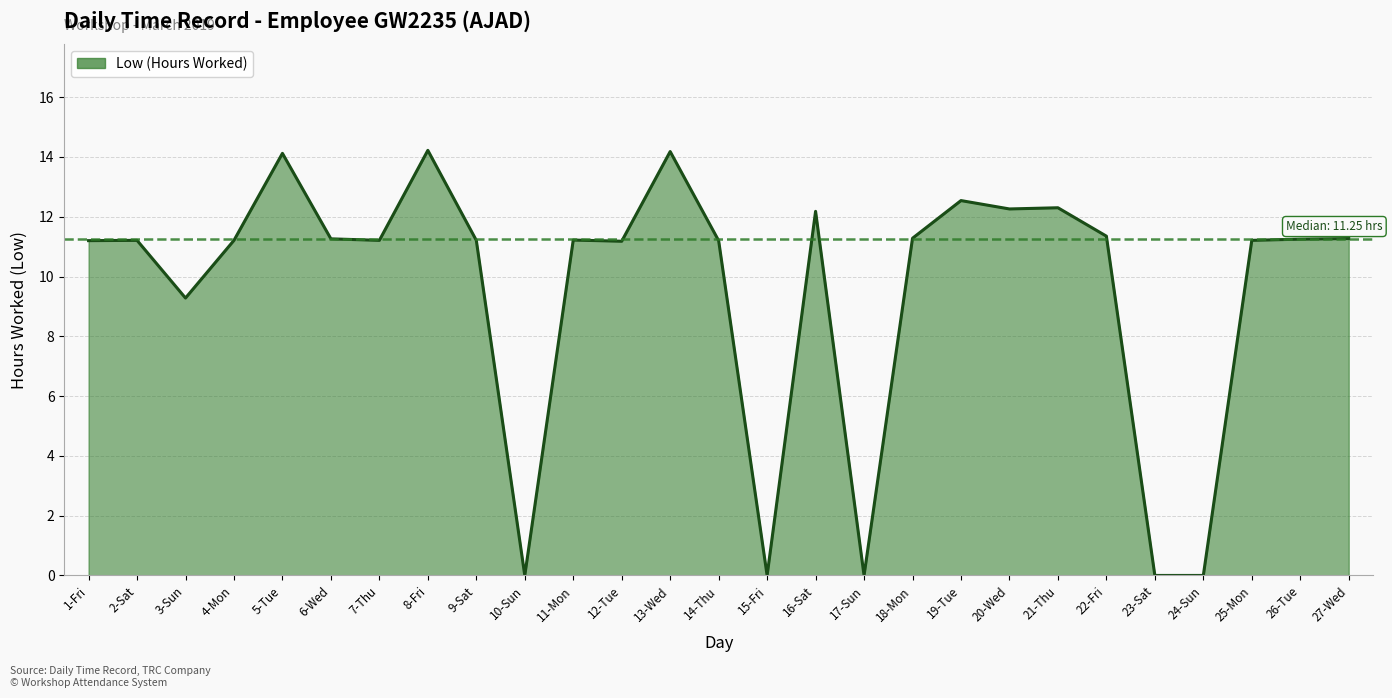

What is the difference between the values at 5-Tue and 21-Thu?

1.8